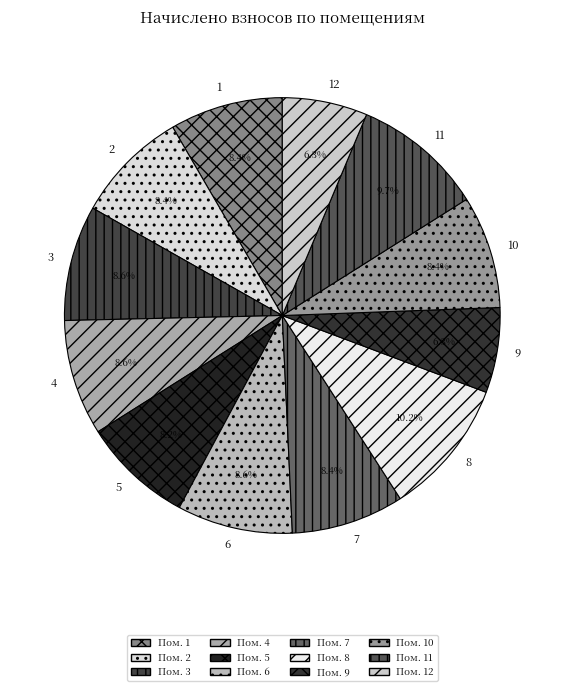

Is the sum of 11 and 4 greater than half?

No